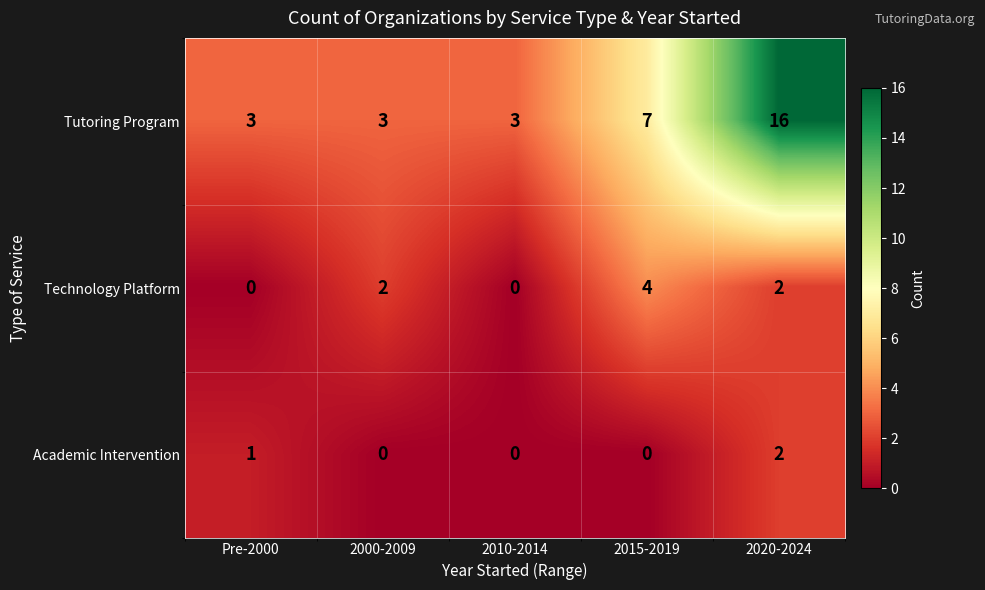

The value of Technology Platform at Pre-2000 is 0. True or false?

True